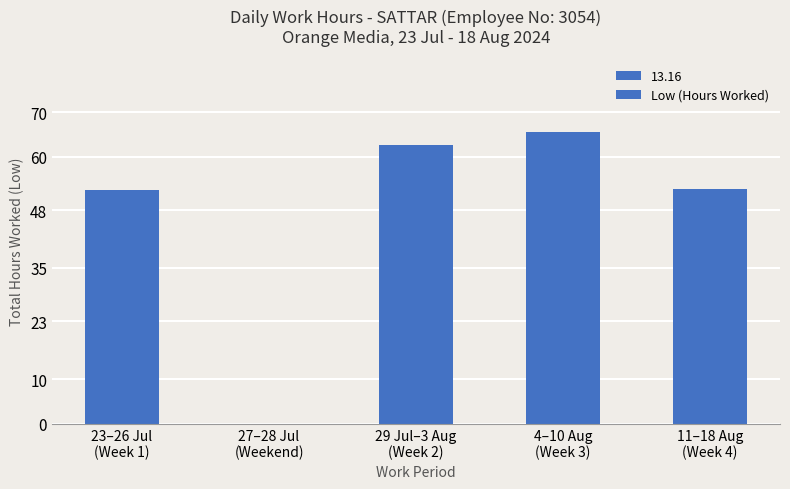

True or false: the data shows 17.7 at 23–26 Jul
(Week 1).

False